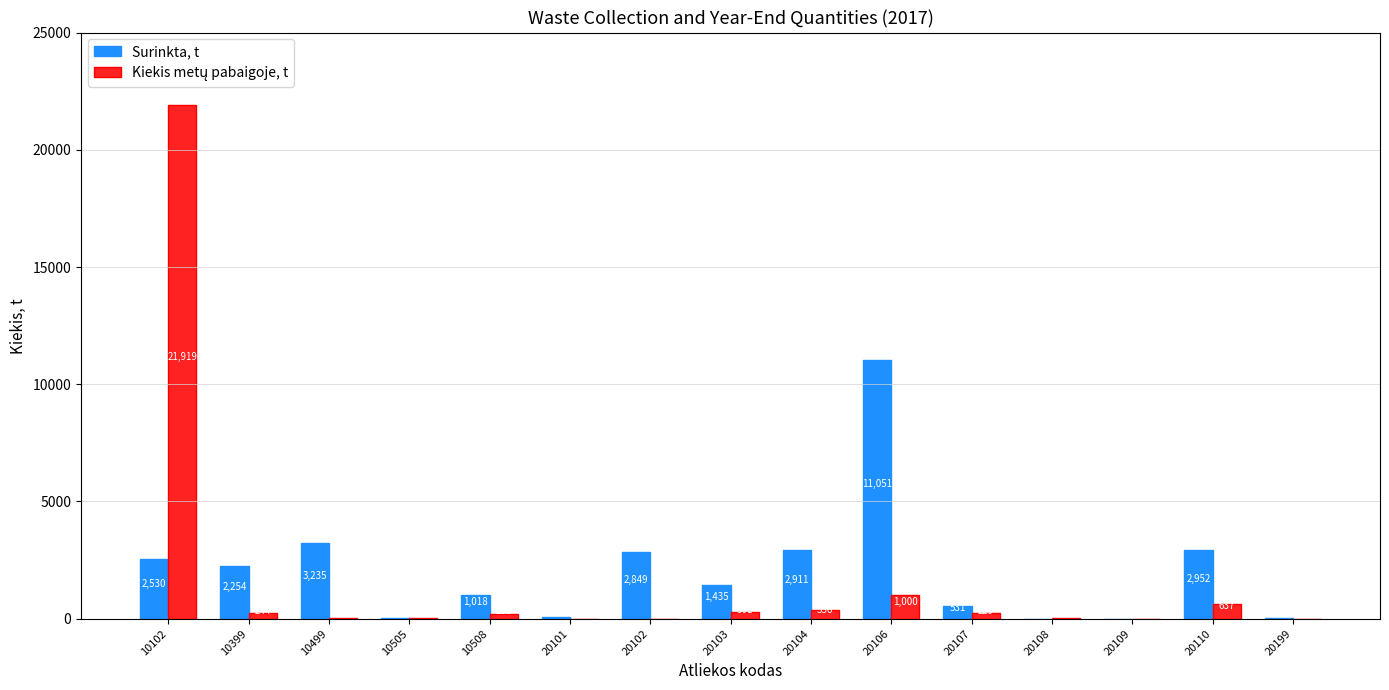

Is it true that Surinkta, t equals 11051.2 at 20106?

True